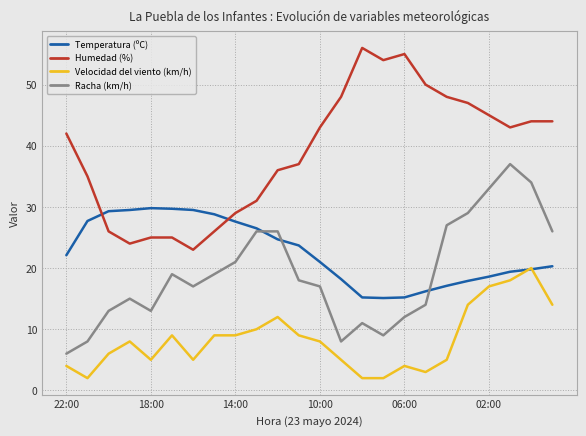

List the series in order of their peak value, highest first.

Humedad (%), Racha (km/h), Temperatura (ºC), Velocidad del viento (km/h)